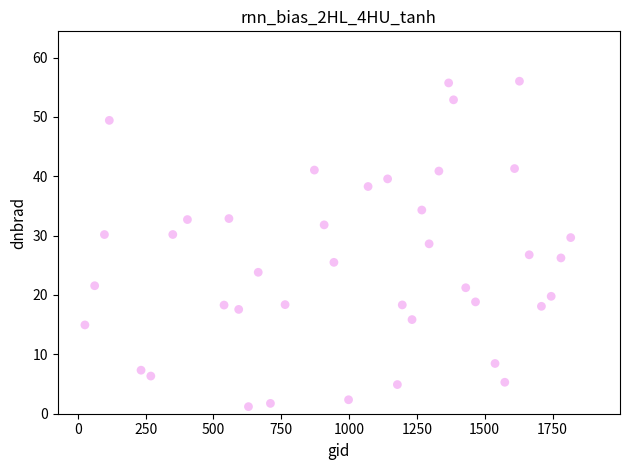

What is the range of Y values (max minus min)?

54.8